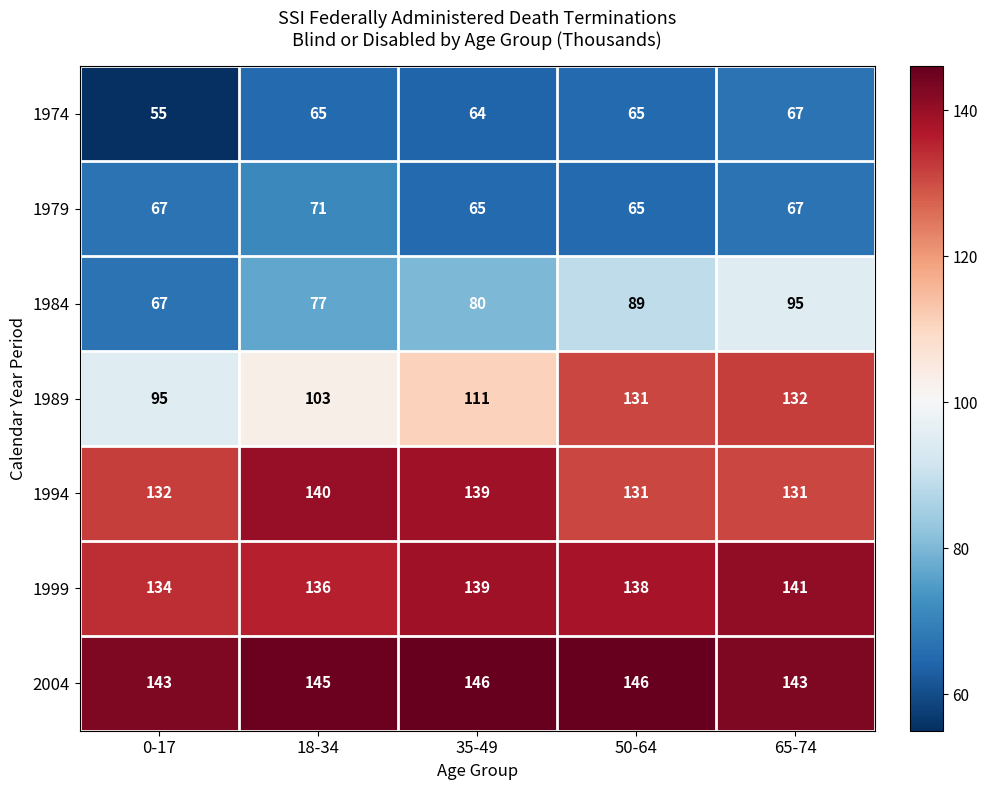

Is it true that 1984 equals 23 at 65-74?

False